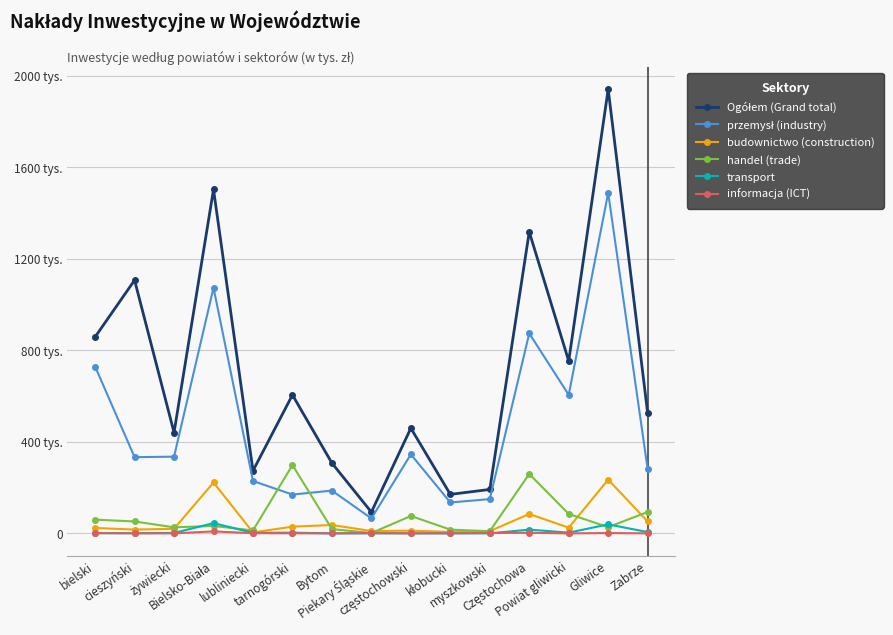

What is the difference between the maximum and second lowest values in the Ogółem (Grand total) series?

1770260